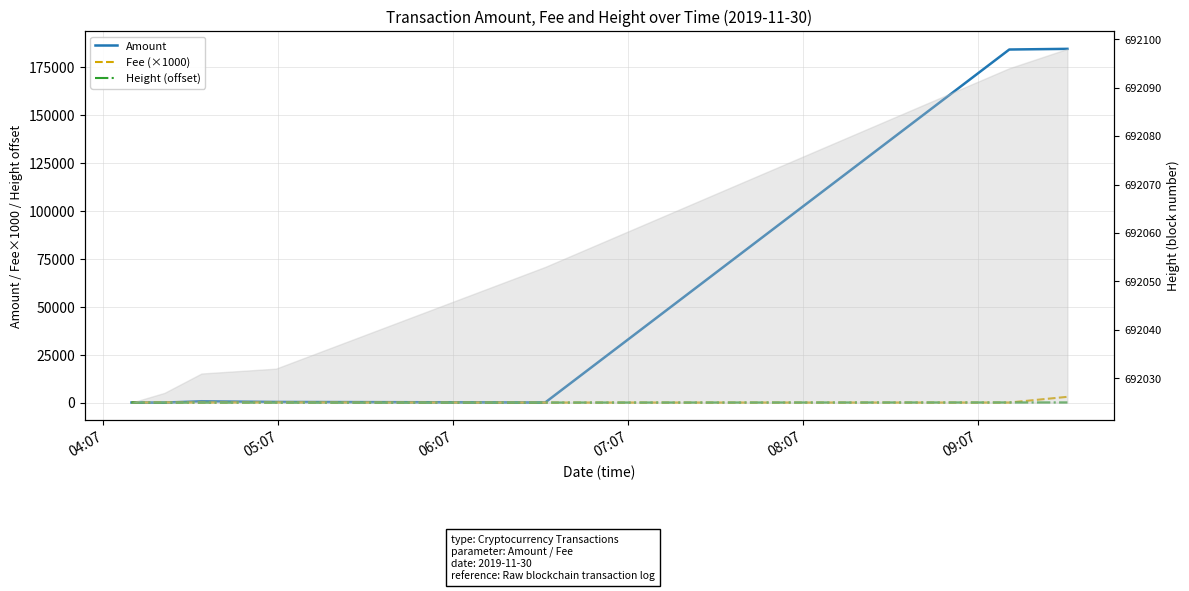

Count the number of data series in this chart.

3